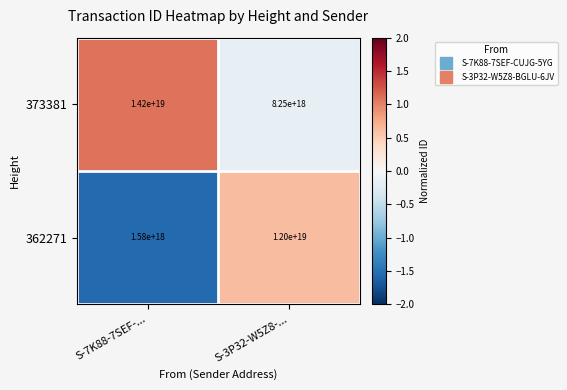

Which series changed the most between S-7K88-7SEF-... and S-3P32-W5Z8-...?

362271